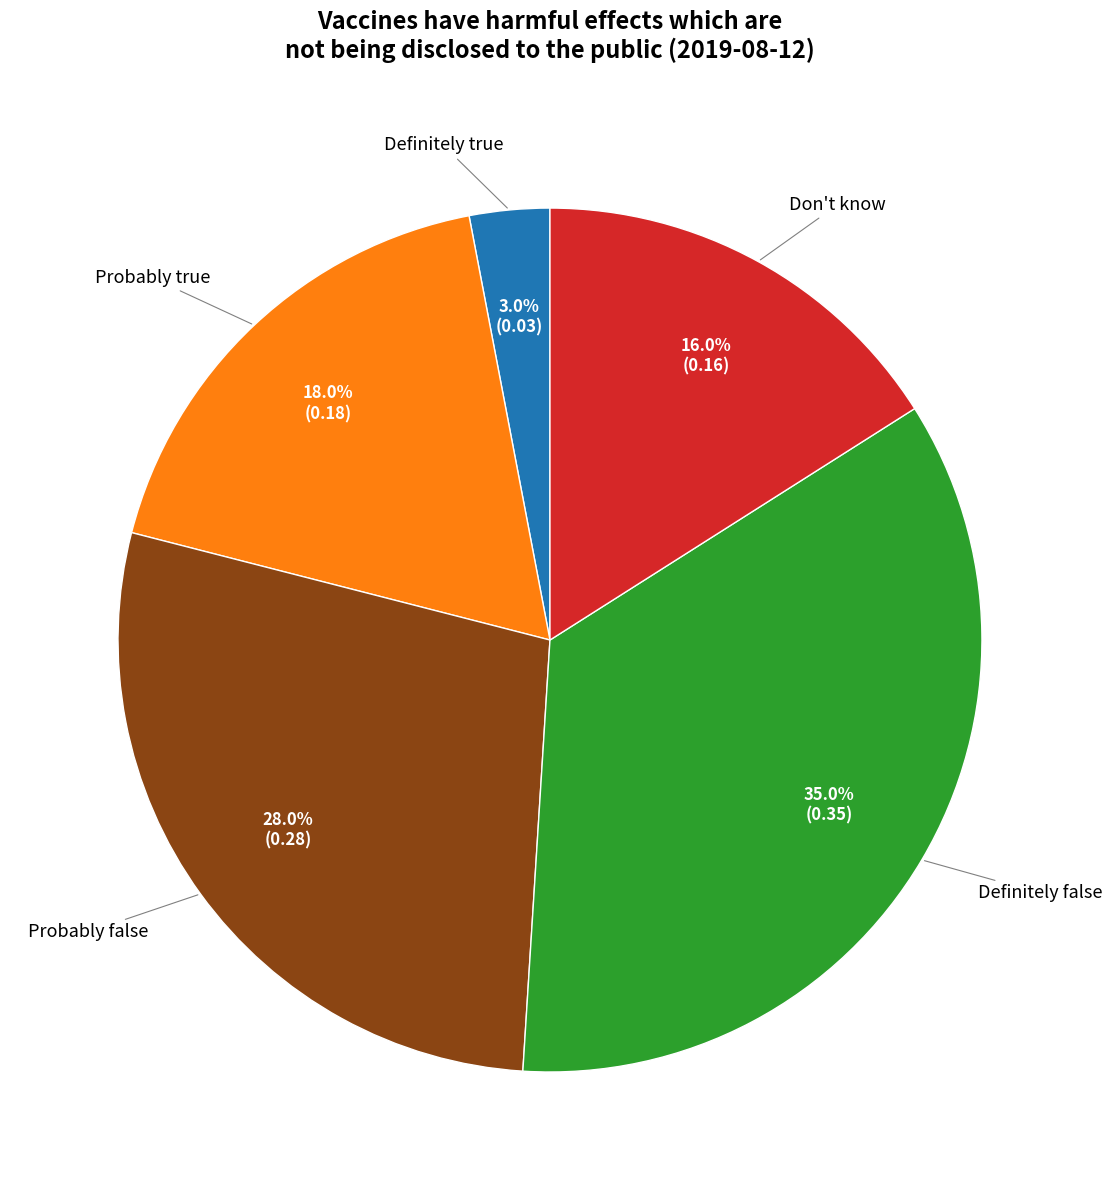

To the nearest percent, what percentage of the pie is Probably false?

28%